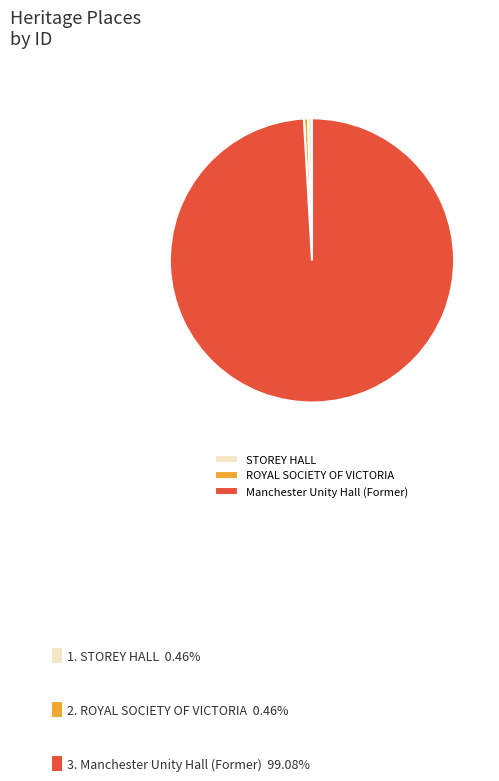

Do ROYAL SOCIETY OF VICTORIA and Manchester Unity Hall (Former) together represent more than half of the pie?

Yes